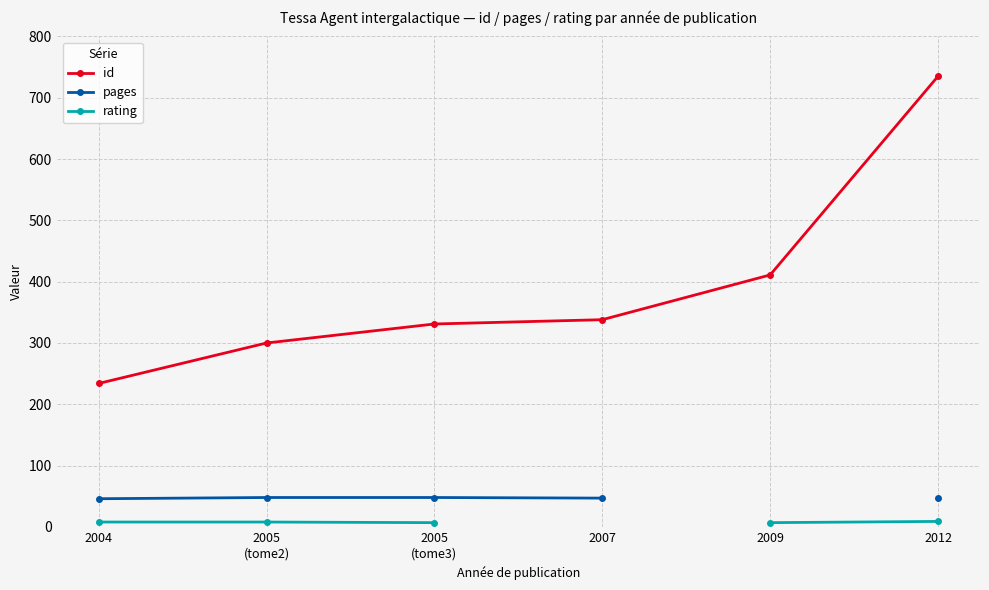

What are all the series names shown in the legend?

id, pages, rating